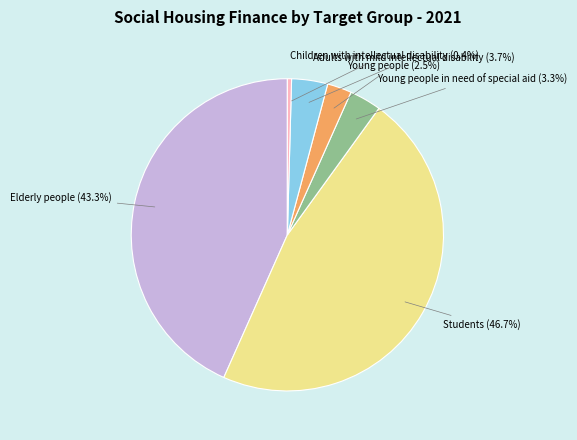

The Adults with mild intellectual disability slice represents 4% of the pie. True or false?

True